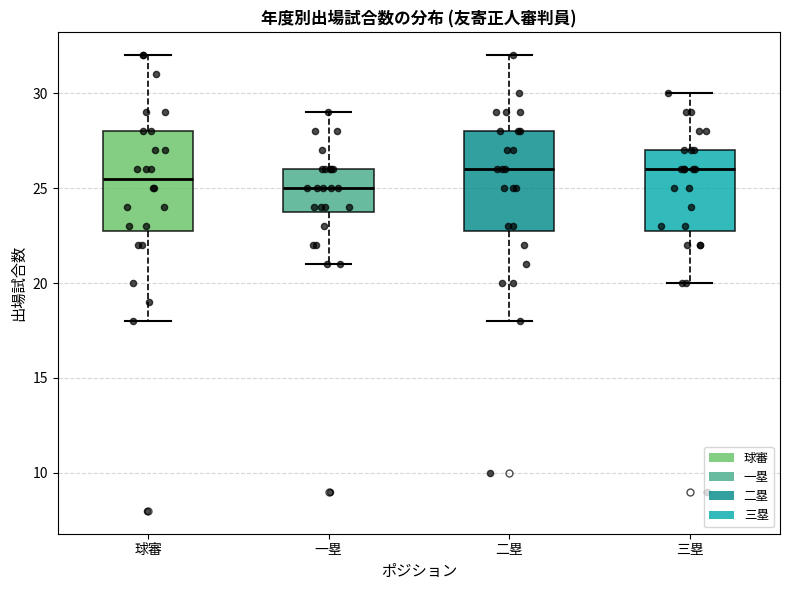

Which box has the lowest median line?

一塁